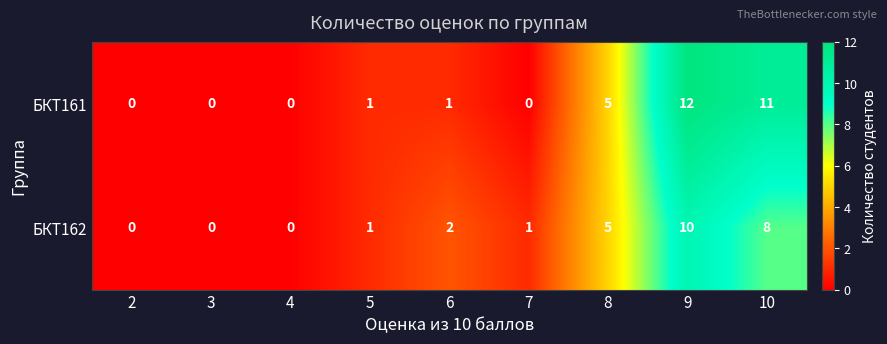

Rank the series by their maximum value, from lowest to highest.

БКТ162, БКТ161